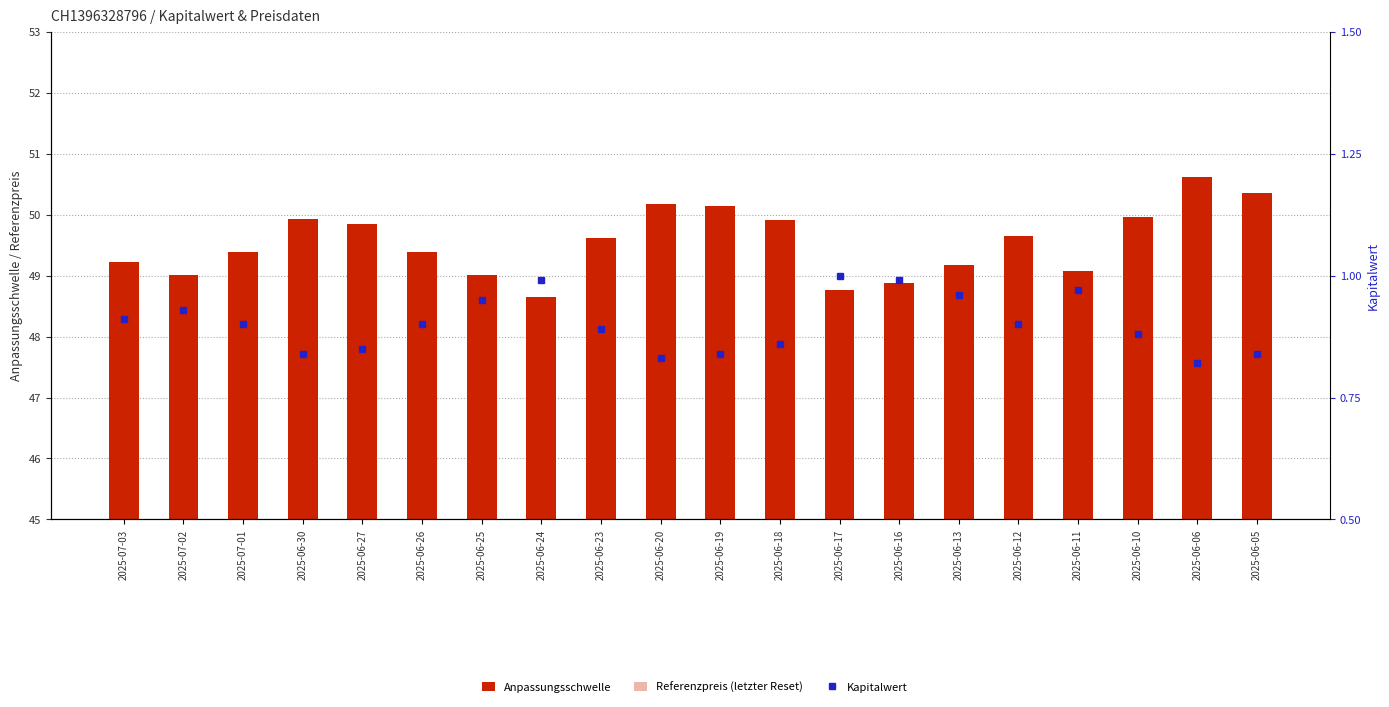

The Kapitalwert series shows 0.5 at 2025-06-06. True or false?

False